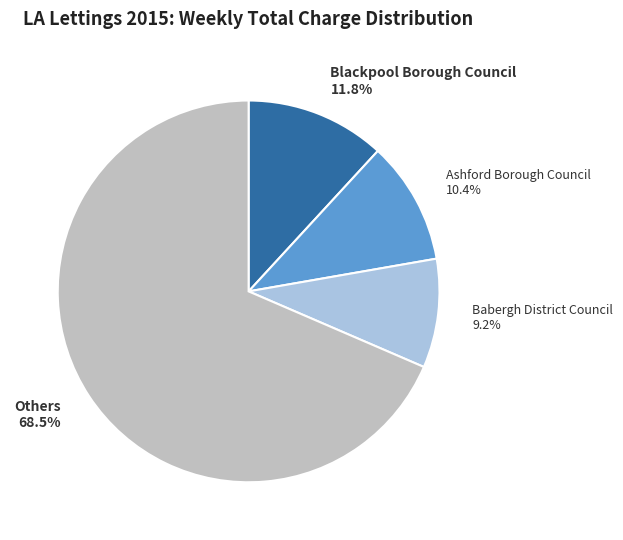

Which has a higher value, Blackpool Borough Council 11.8% or Others 68.5%?

Others 68.5%